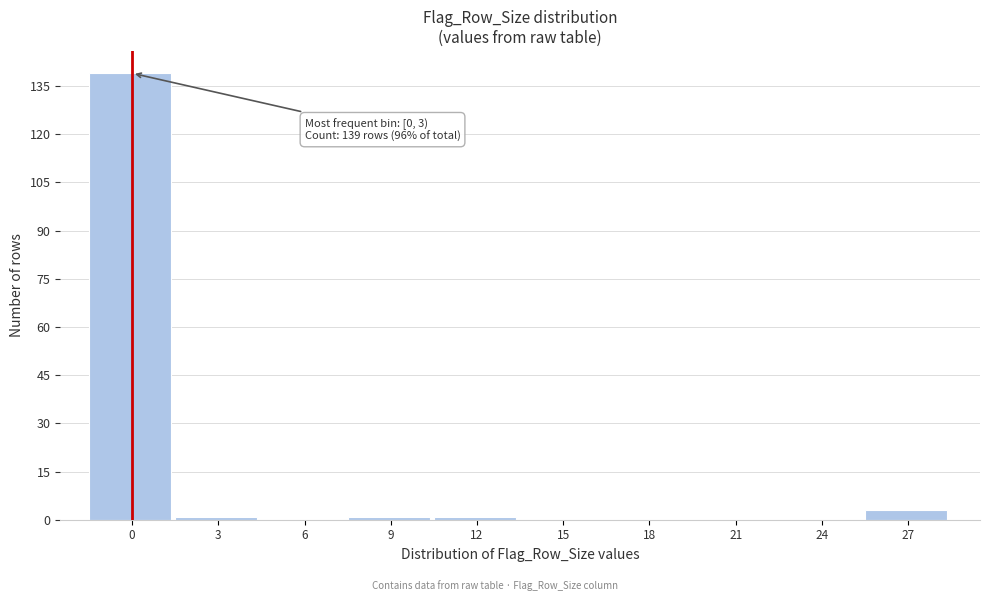

Reading left to right, transcribe all the data shown in this chart.

0=139	3=1	6=0	9=1	12=1	15=0	18=0	21=0	24=0	27=3